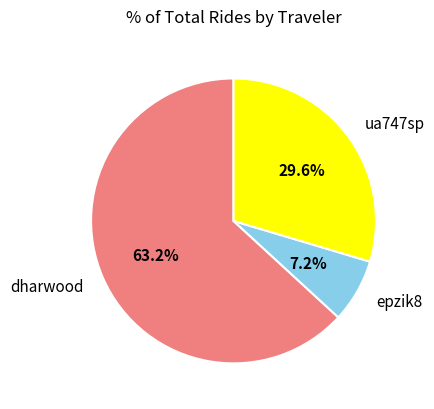

Is epzik8 the majority of the pie?

No